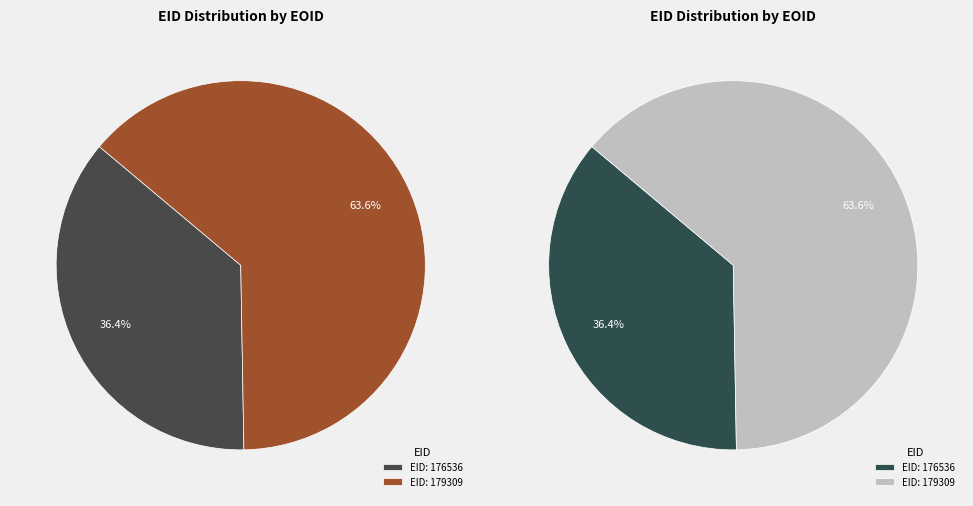

Rank the categories by value from lowest to highest.

176536, 179309